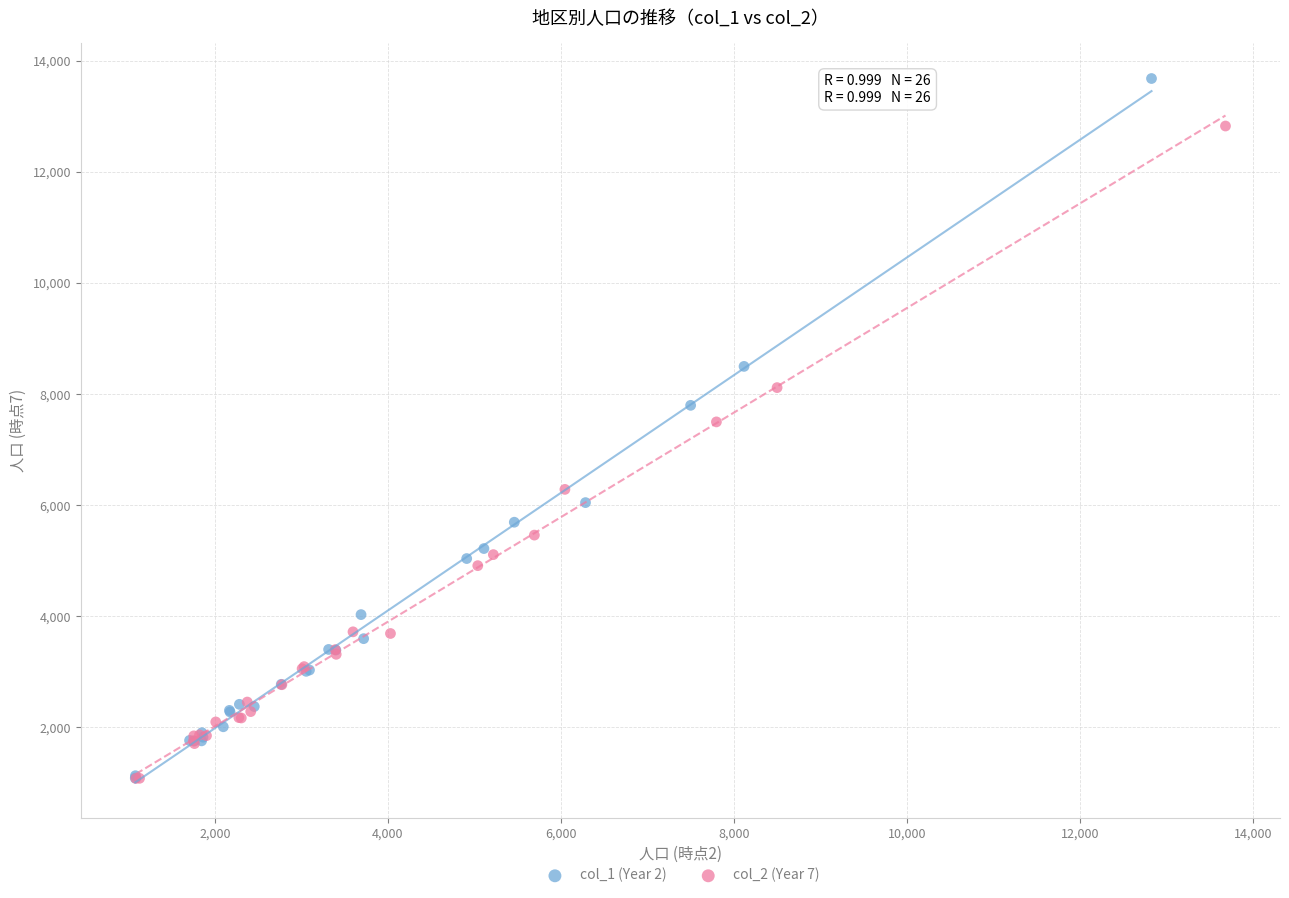

Which series reaches the maximum Y coordinate?

col_1 (Year 2)